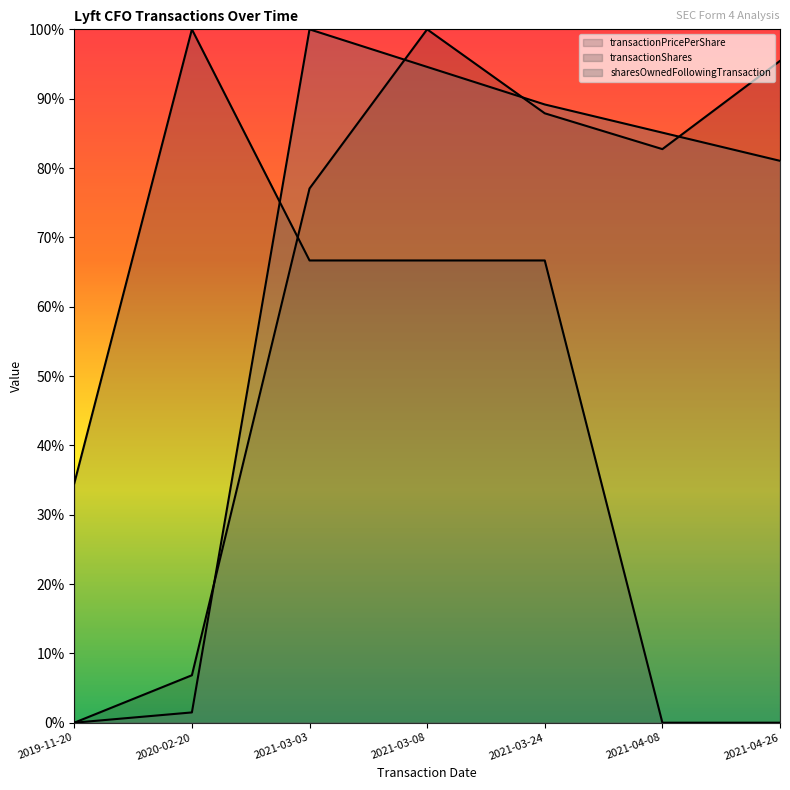

The sharesOwnedFollowingTransaction series shows 0.9 at 2021-03-08. True or false?

True